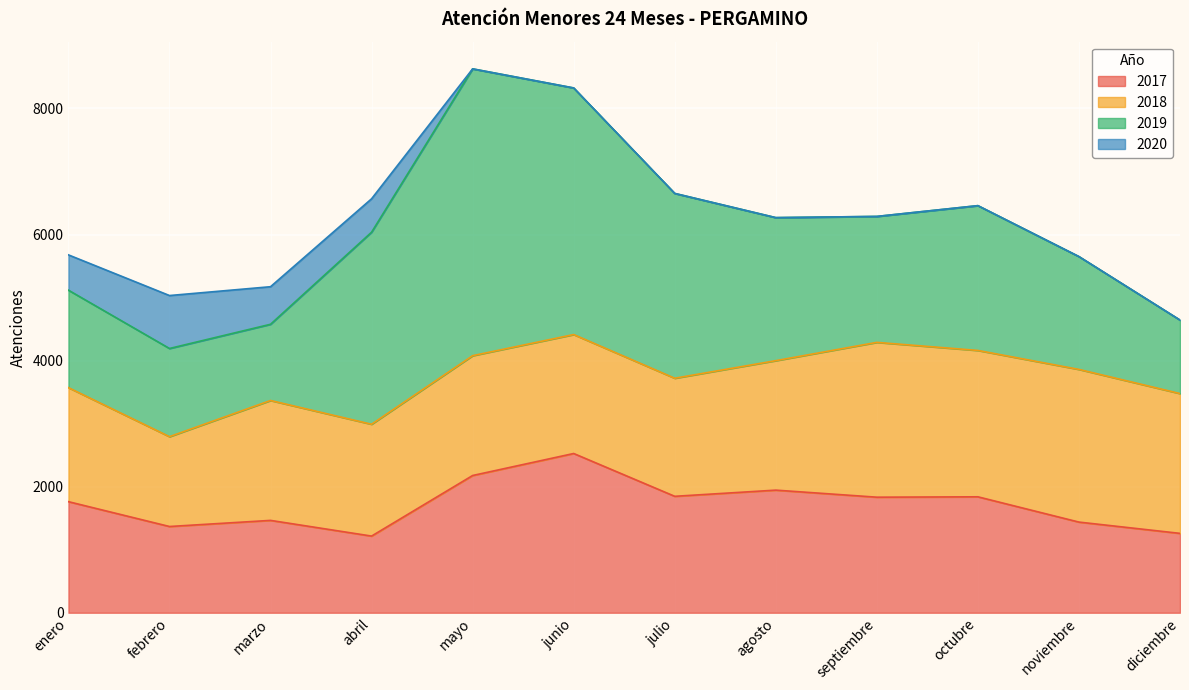

What is the minimum value for 2019?

1166